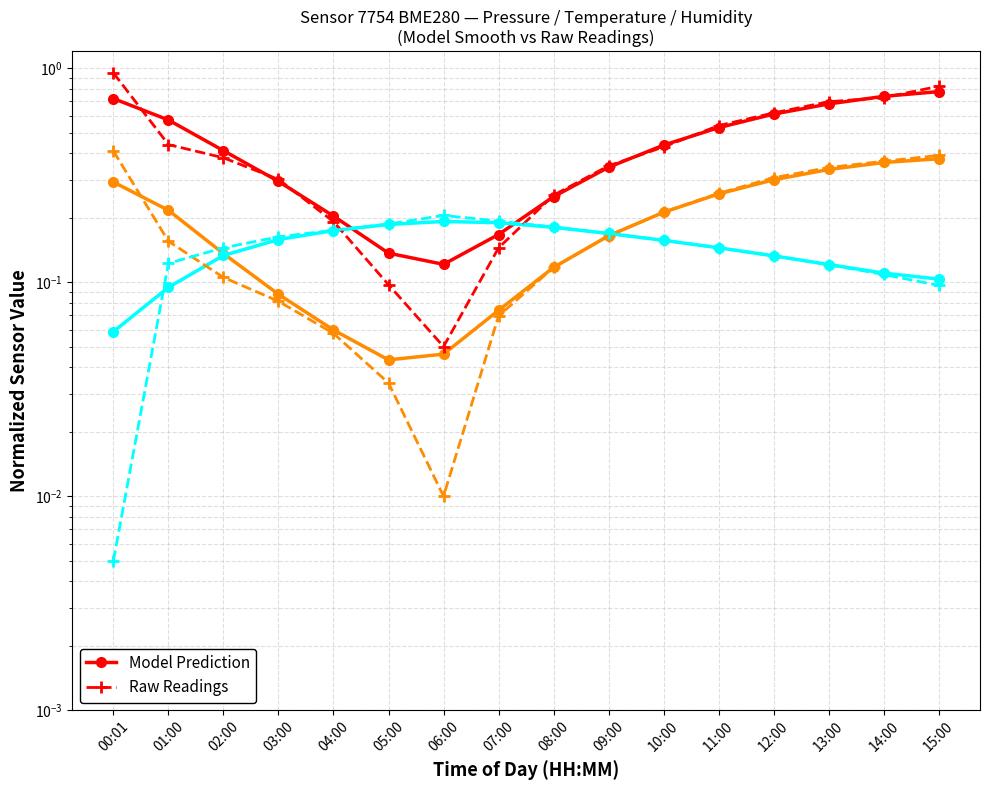

Which series has the largest total across all categories?

pressure (smooth)